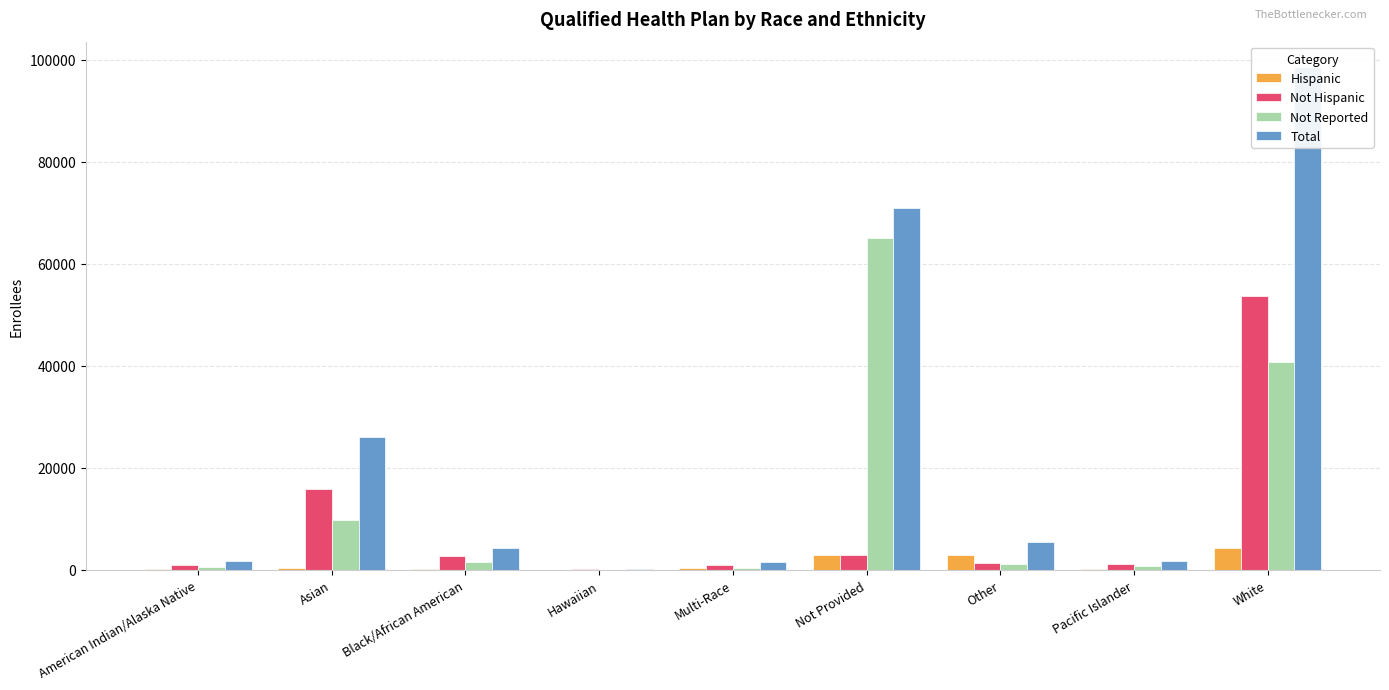

What are all the series names shown in the legend?

Hispanic, Not Hispanic, Not Reported, Total